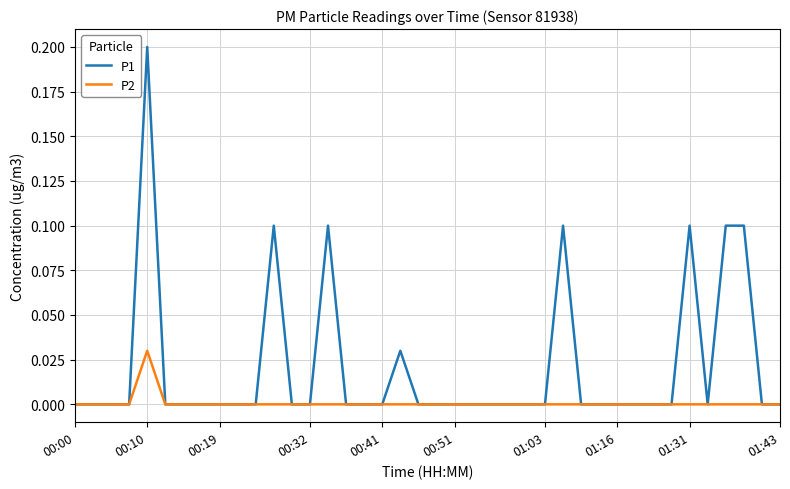

Which series has the largest total across all categories?

P1